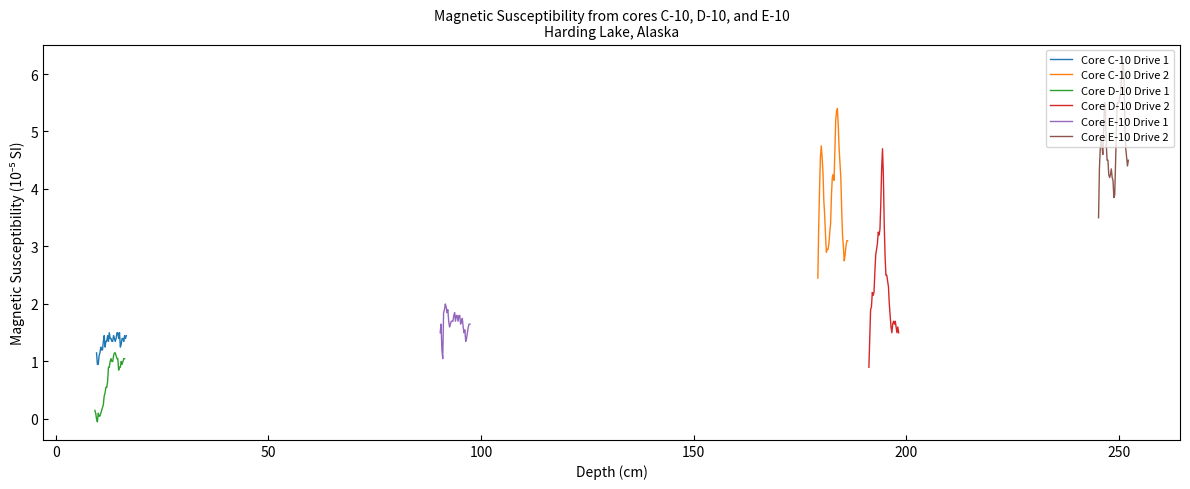

Which series has the largest total across all categories?

Core E-10 Drive 2